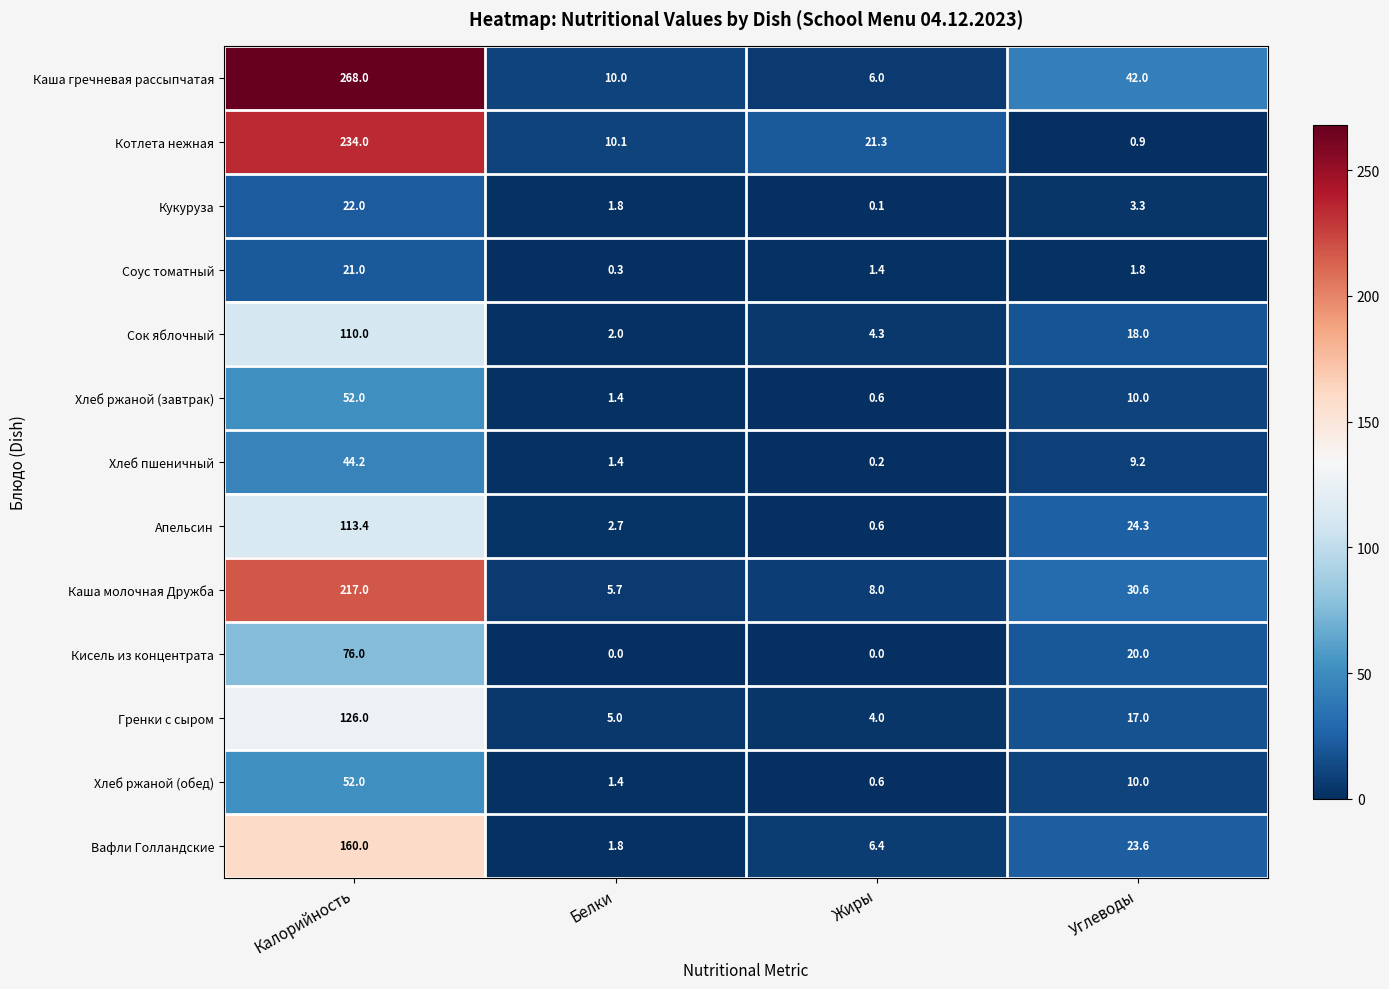

How many categories are shown in the chart?

4